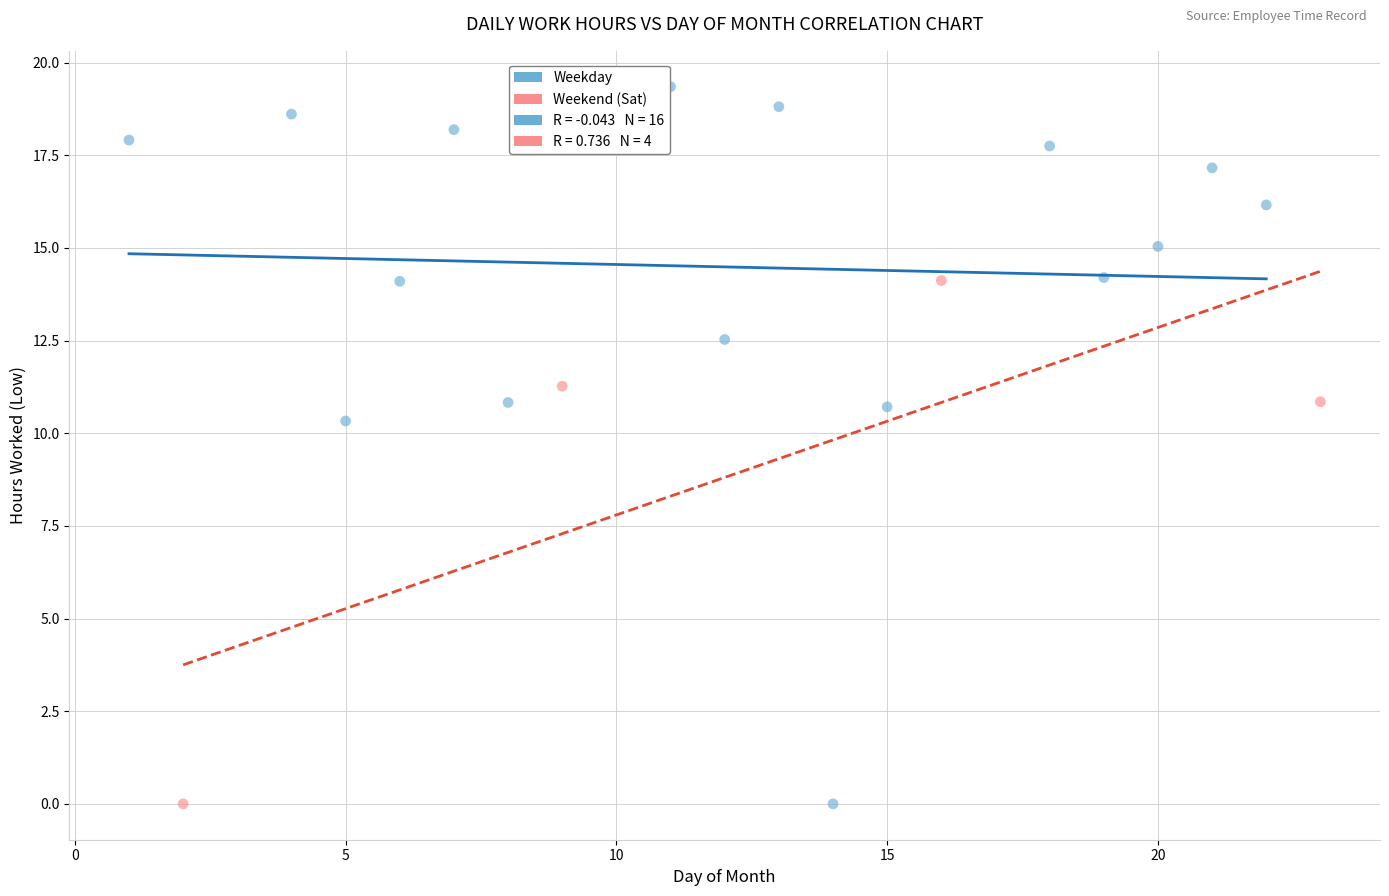

Which series reaches the maximum Y coordinate?

Weekday